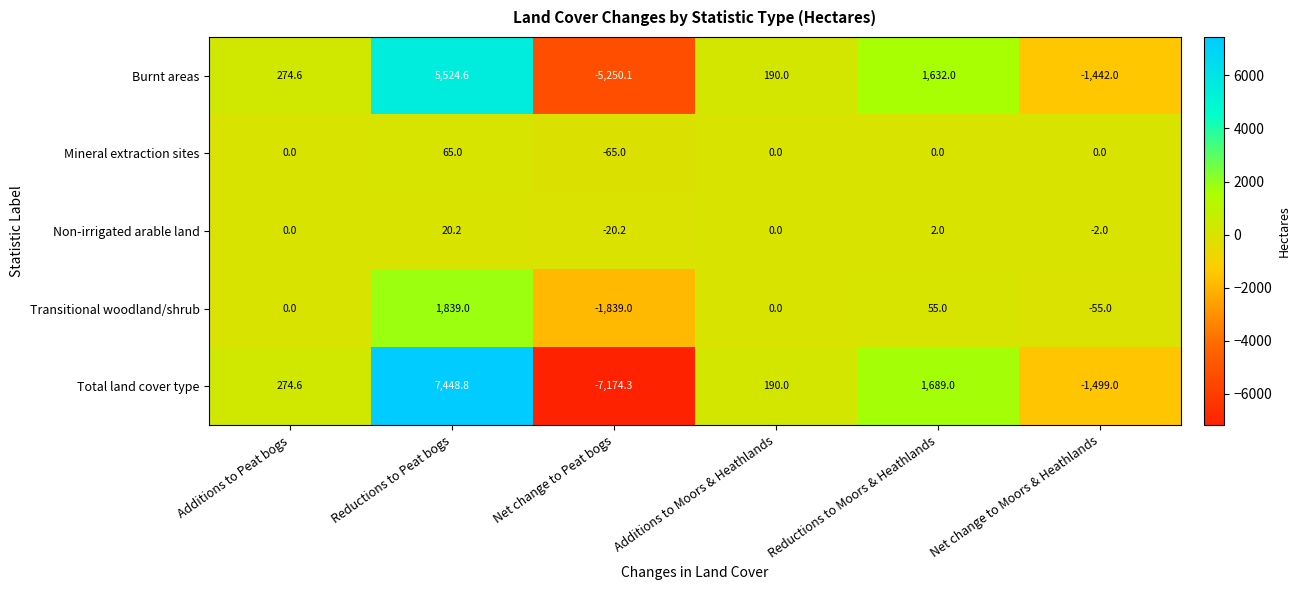

What is the maximum value shown in the chart?

7448.8